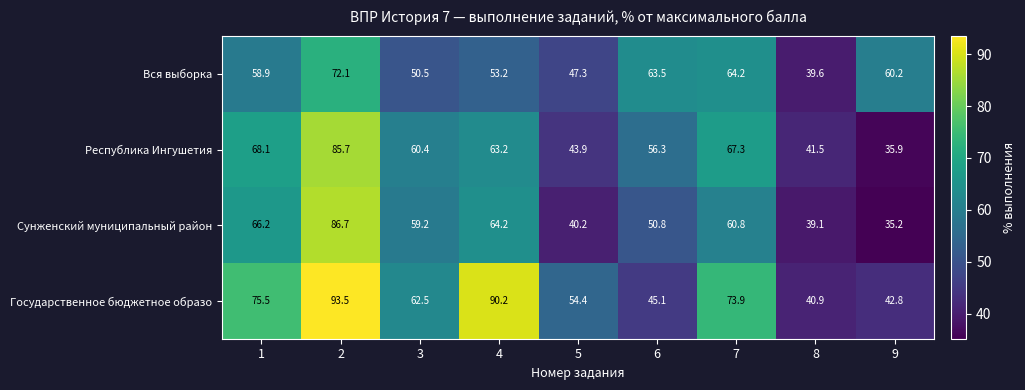

At which label is Государственное бюджетное образо closest to 67?

3